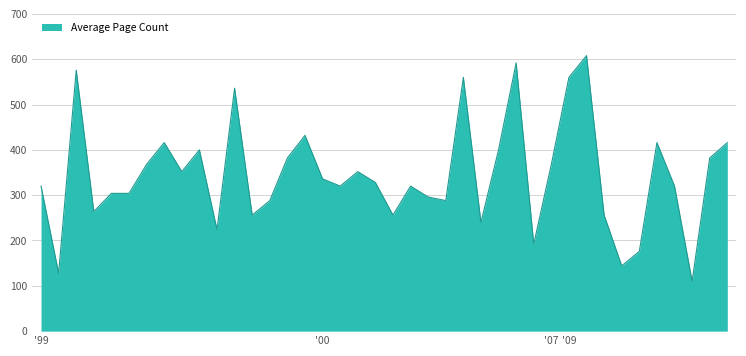

What is the minimum value shown in the chart?

110